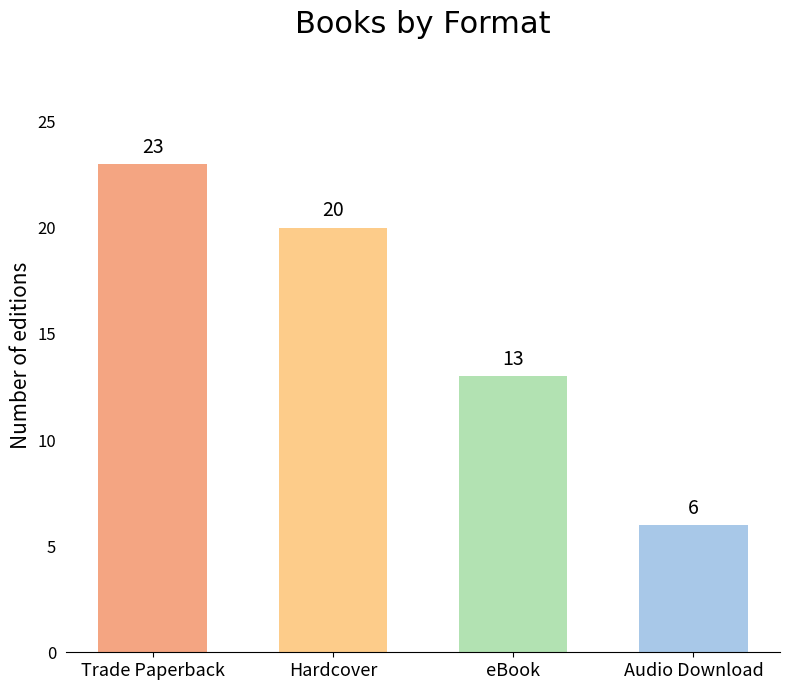

What is the difference between the maximum and minimum values?

17